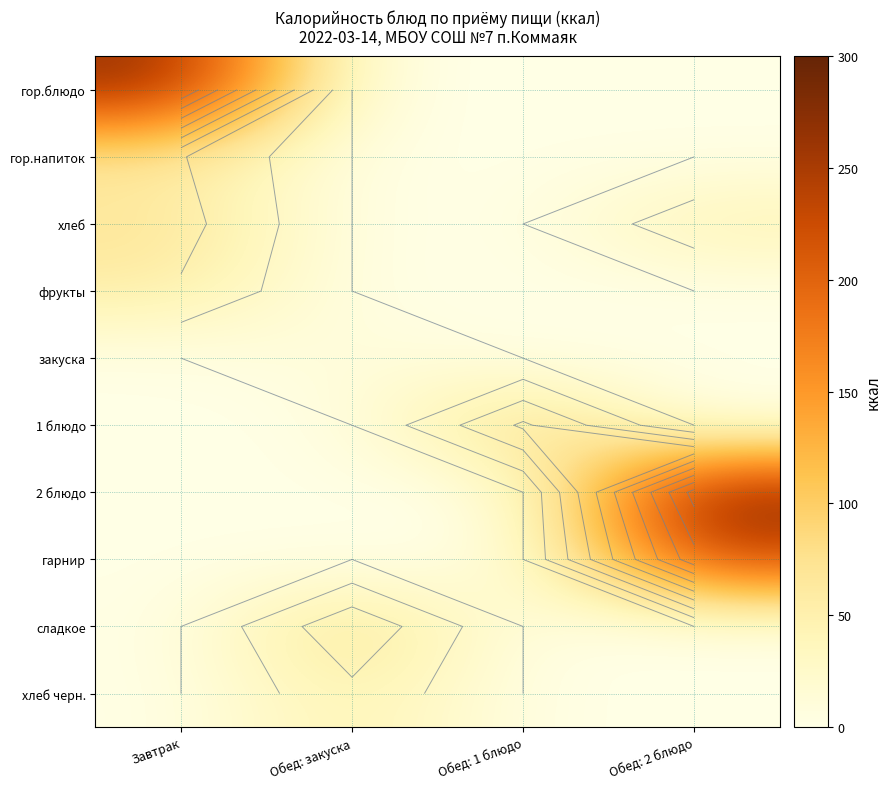

At how many categories does at least one series exceed 184?

2